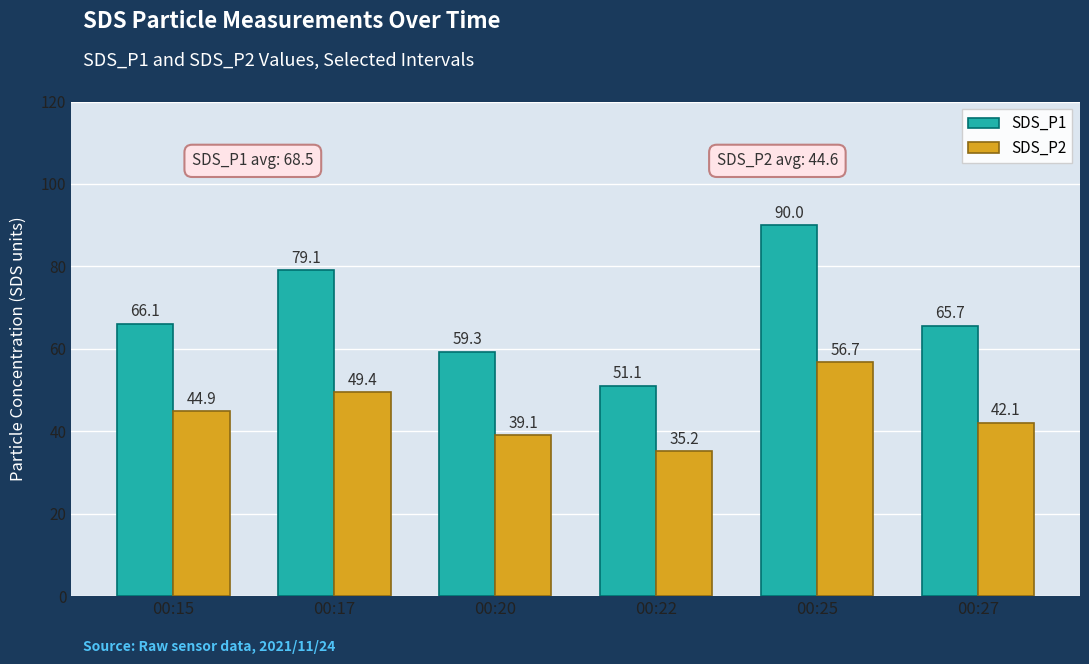

What is the sum of the SDS_P2 values at 00:20 and 00:27?

81.2